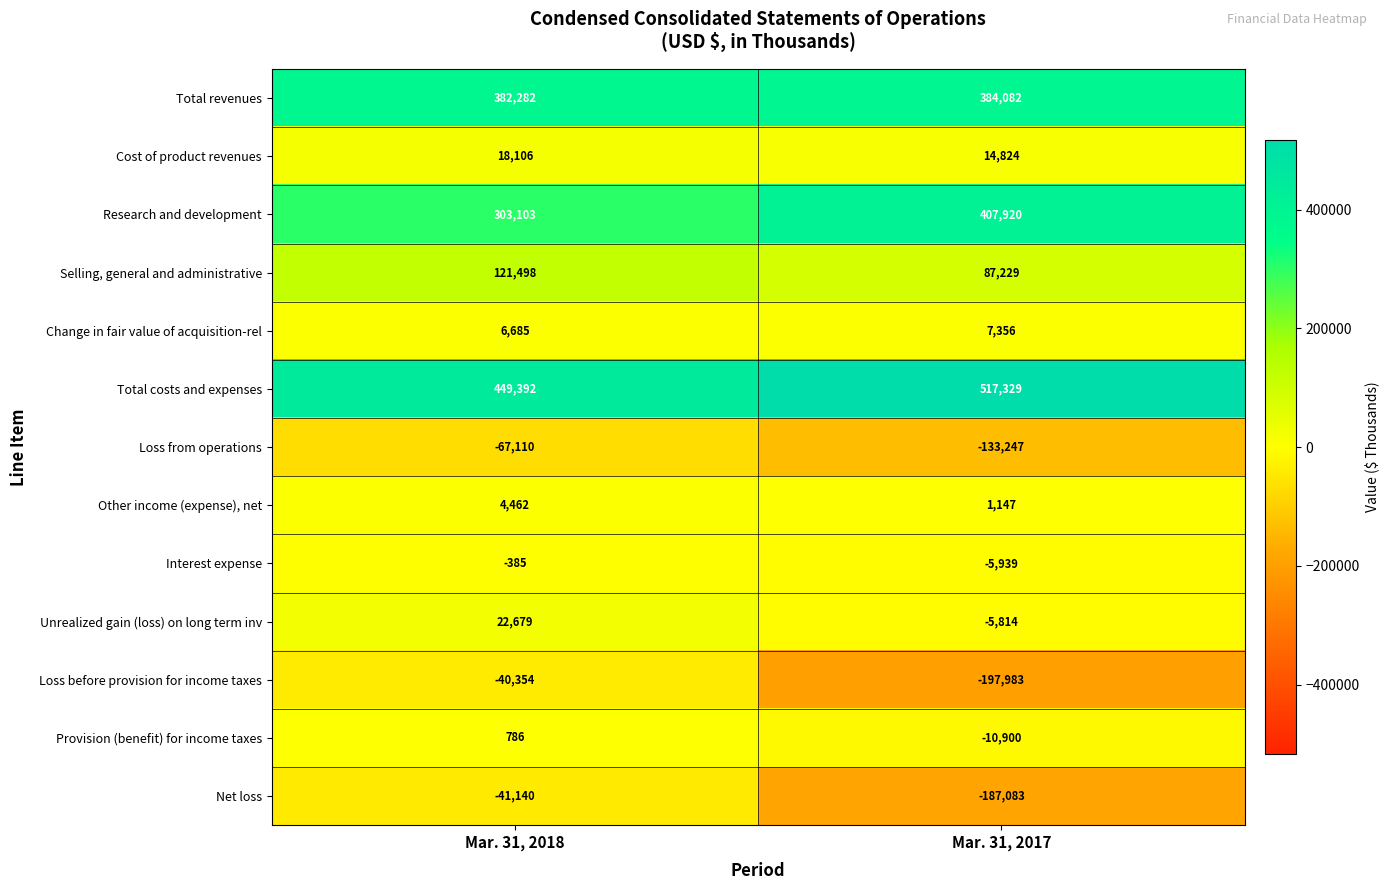

At which category does the chart reach its minimum across all series?

Mar. 31, 2017